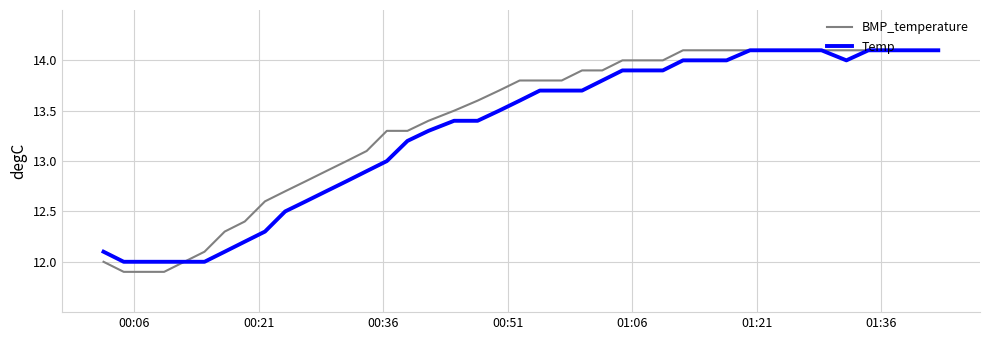

How many series are shown in this chart?

2